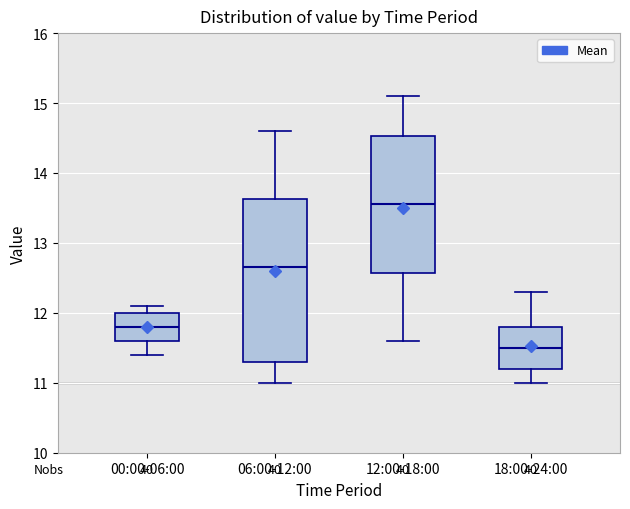

Where does the lower whisker of the box for 12:00-18:00 end on the y-axis? The values are not printed on the chart, so give them approximately, as read against the axis.

11.6